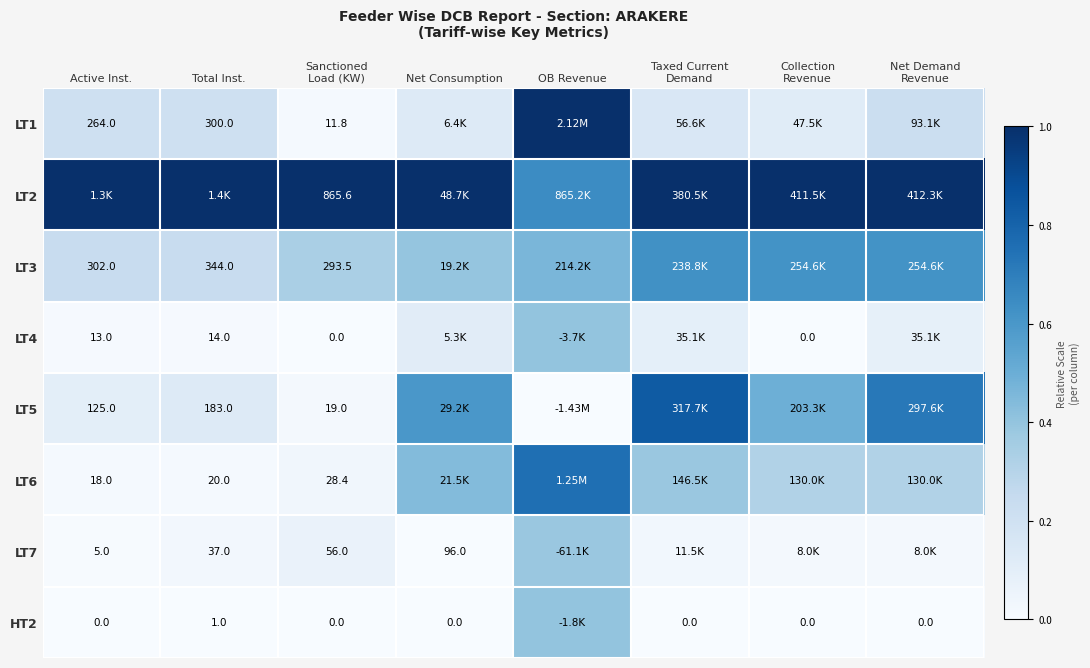

How many data points in LT5 are above 0?

7